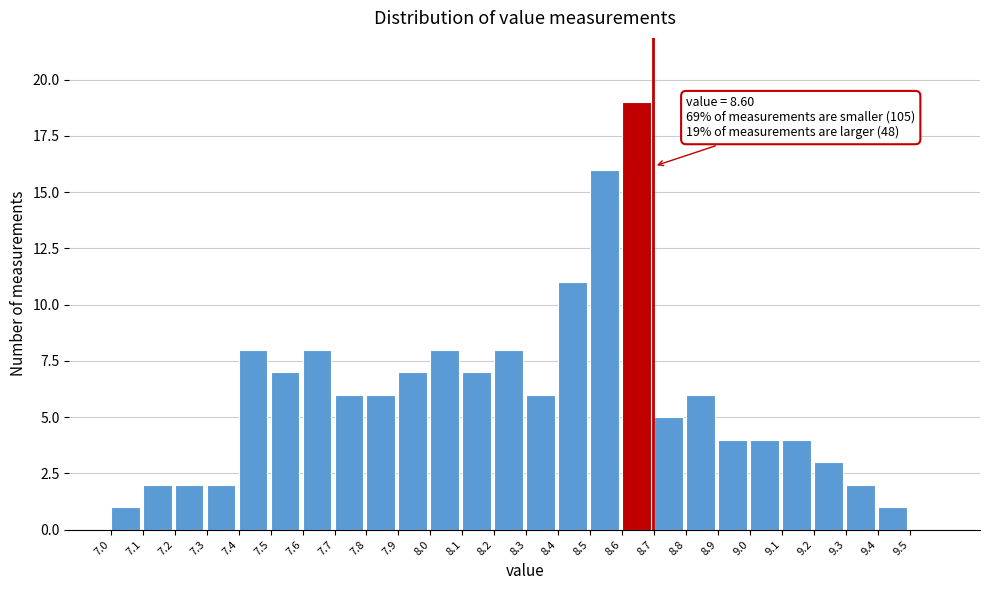

Reading right to left, transcribe all the data shown in this chart.

9.5=0	9.4=1	9.3=2	9.2=3	9.1=4	9.0=4	8.9=4	8.8=6	8.7=5	8.6=19	8.5=16	8.4=11	8.3=6	8.2=8	8.1=7	8.0=8	7.9=7	7.8=6	7.7=6	7.6=8	7.5=7	7.4=8	7.3=2	7.2=2	7.1=2	7.0=1